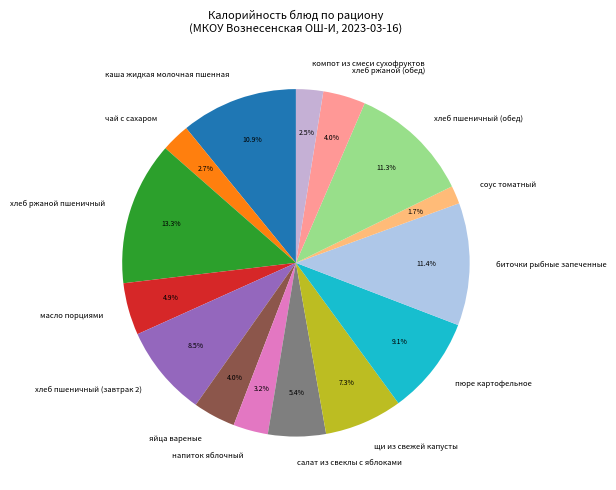

What percentage is NOT represented by салат из свеклы с яблоками?

94.6%